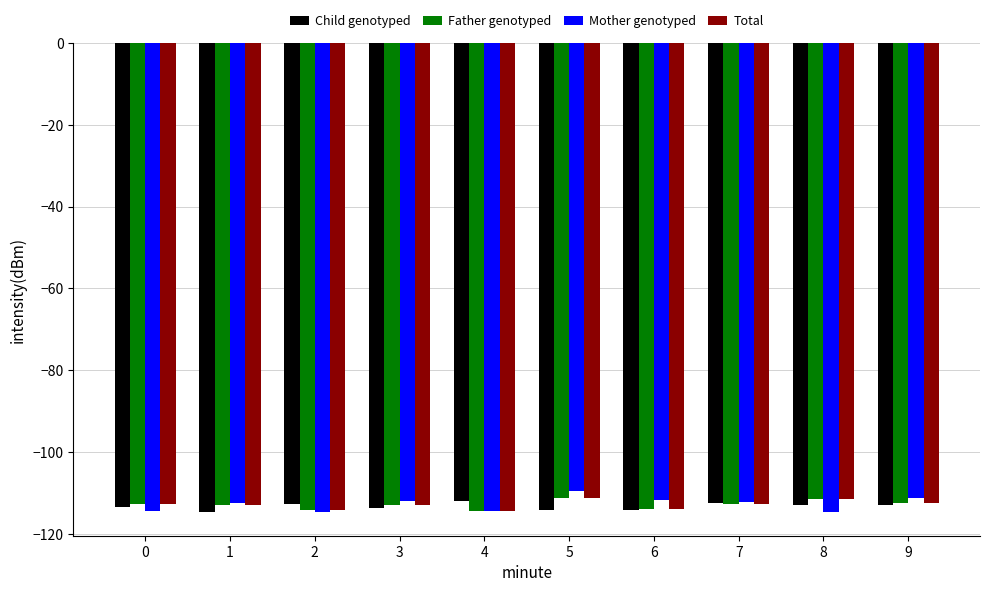

What is the minimum value for Father genotyped?

-114.4